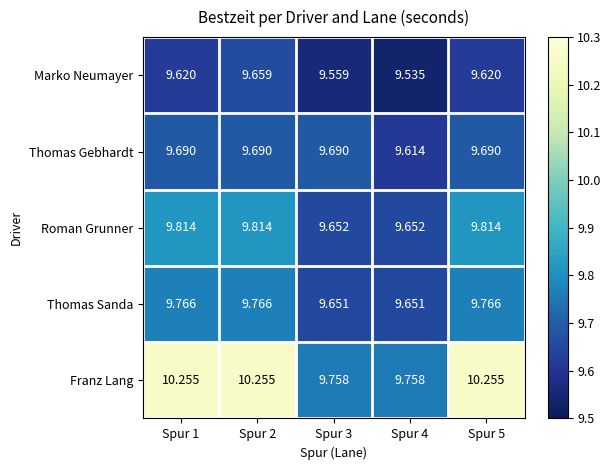

Rank the series by their maximum value, from lowest to highest.

Marko Neumayer, Thomas Gebhardt, Thomas Sanda, Roman Grunner, Franz Lang